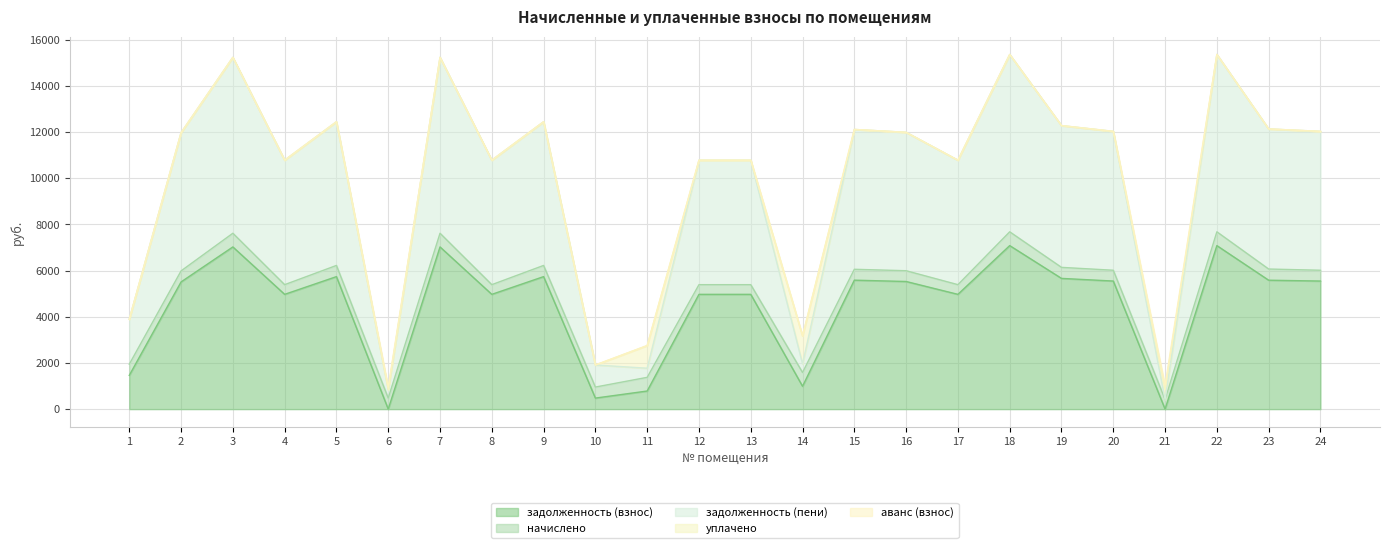

True or false: начислено and аванс (взнос) intersect in this chart.

False